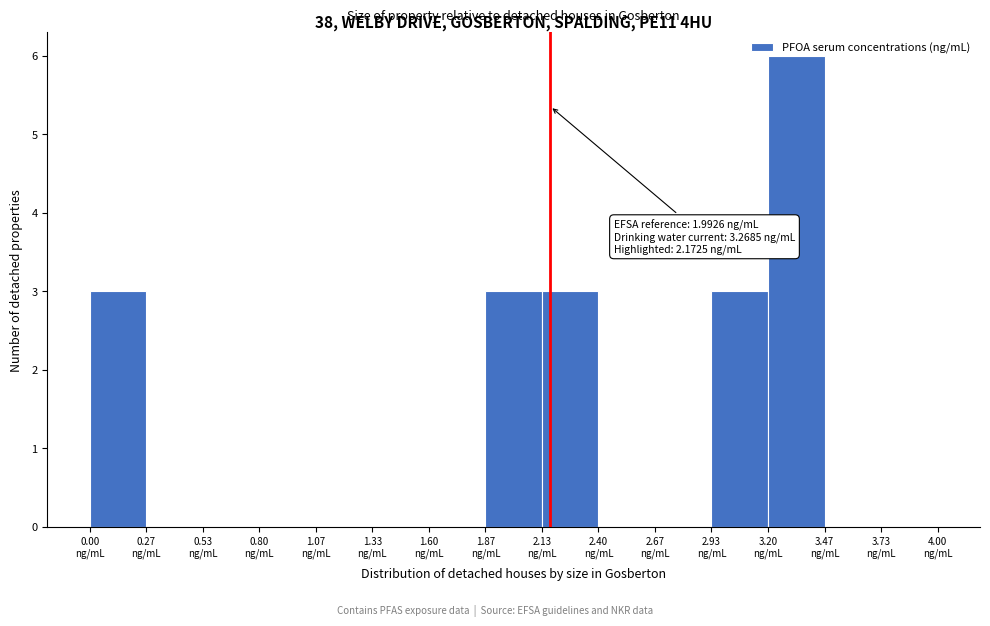

Over which range of the x-axis is the bar tallest?

3.20 to 3.45